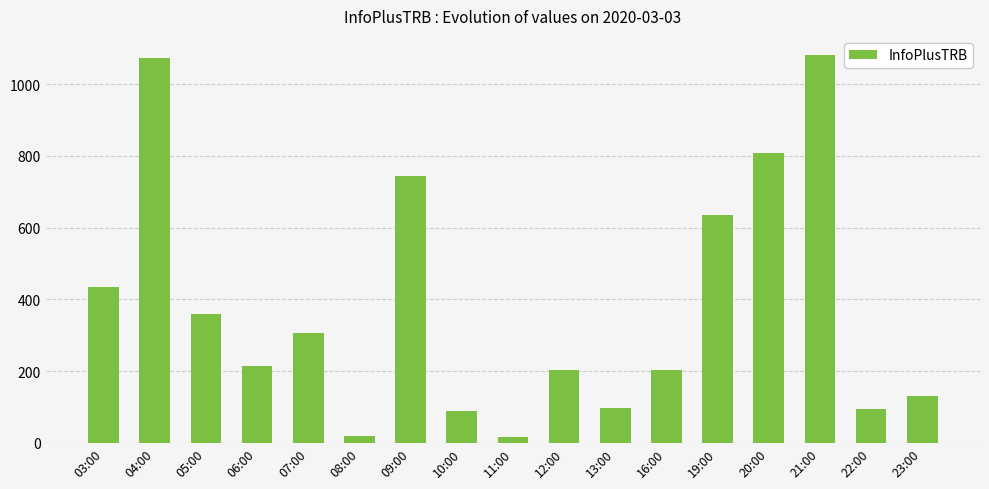

Which has a higher value, 13:00 or 23:00?

23:00